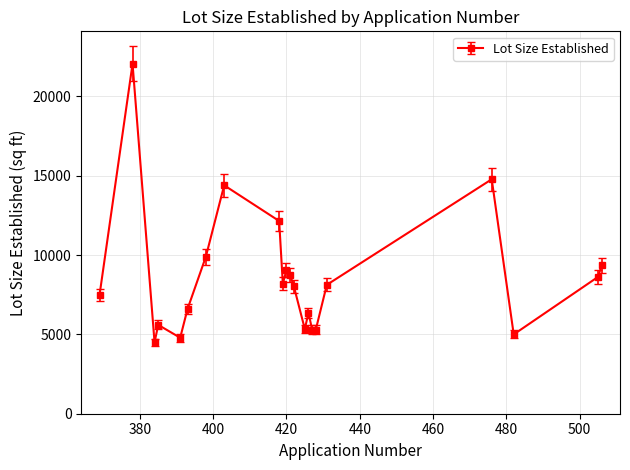

What is the maximum value shown in the chart?

22059